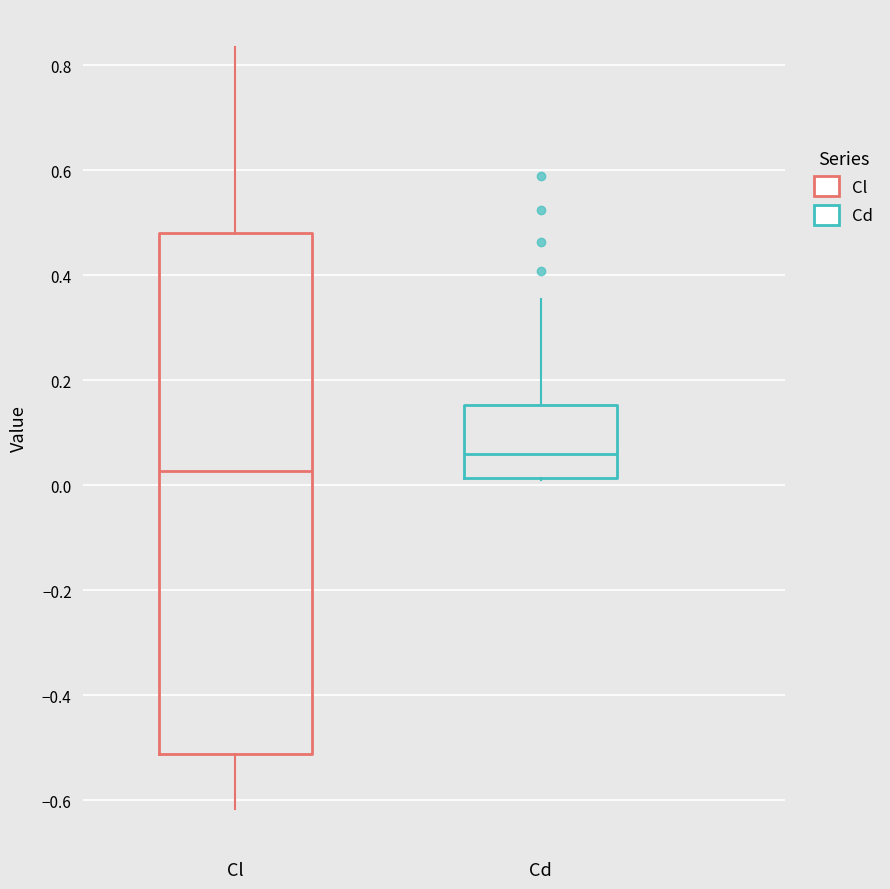

Reading left to right, transcribe this box plot: for each box, give where its median line is, the range the box spans, and where its two whiskers end, as read against the y-axis. The values are not printed on the chart, so give them approximately, as read against the axis.

Cl: median 0.02, box -0.52 to 0.48, whiskers -0.62 to 0.84
Cd: median 0.06, box 0.02 to 0.16, whiskers 0.02 to 0.36